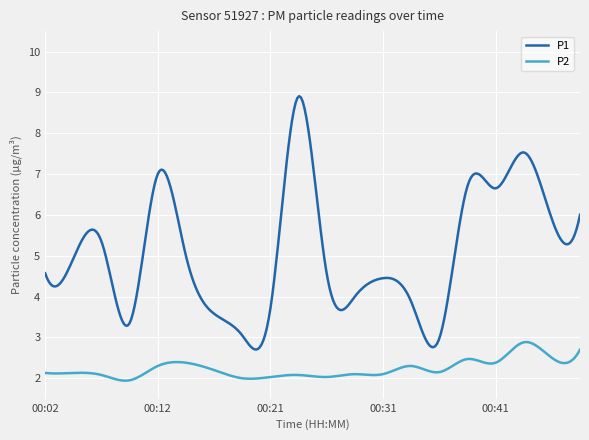

How many lines are shown in the chart?

2